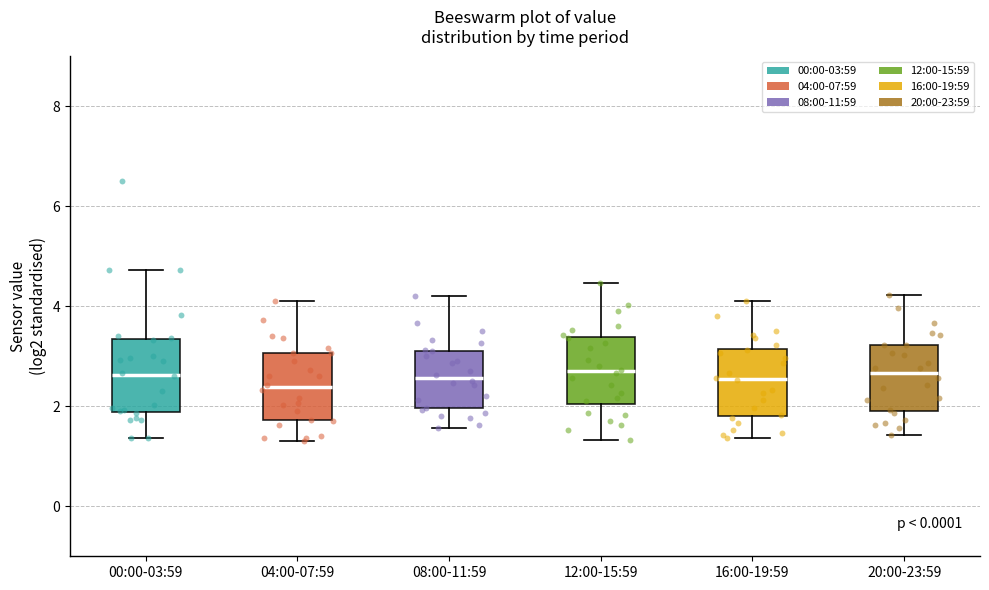

Reading left to right, transcribe this box plot: for each box, give where its median line is, the range the box spans, and where its two whiskers end, as read against the y-axis. The values are not printed on the chart, so give them approximately, as read against the axis.

00:00-03:59: median 2.6, box 1.8 to 3.4, whiskers 1.4 to 4.8
04:00-07:59: median 2.4, box 1.8 to 3.0, whiskers 1.4 to 4.2
08:00-11:59: median 2.6, box 2.0 to 3.2, whiskers 1.6 to 4.2
12:00-15:59: median 2.8, box 2.0 to 3.4, whiskers 1.4 to 4.4
16:00-19:59: median 2.6, box 1.8 to 3.2, whiskers 1.4 to 4.2
20:00-23:59: median 2.6, box 2.0 to 3.2, whiskers 1.4 to 4.2